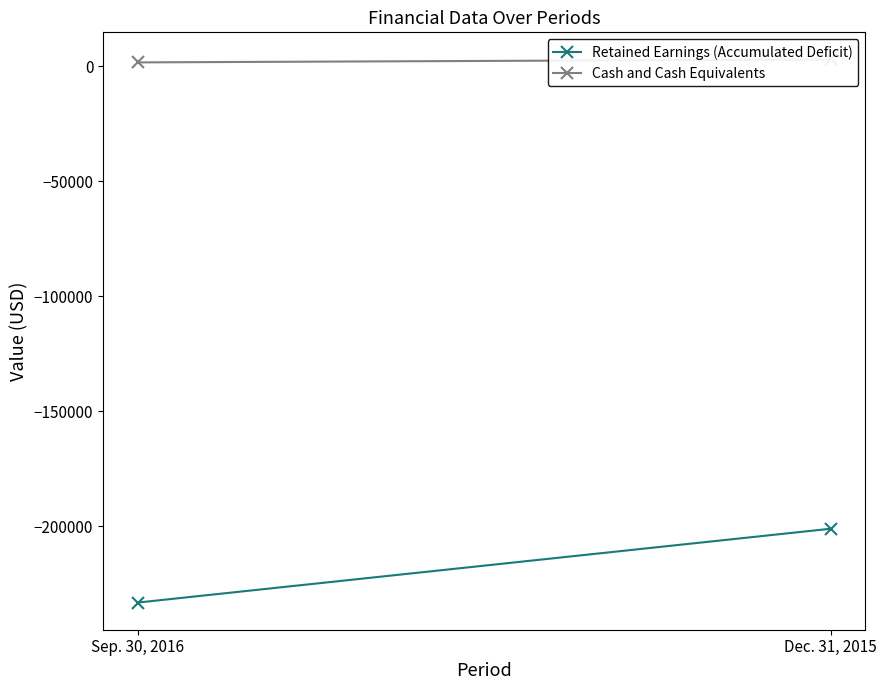

Reading right to left, transcribe all the data shown in this chart.

Retained Earnings (Accumulated Deficit): Dec. 31, 2015=-201053	Sep. 30, 2016=-233166
Cash and Cash Equivalents: Dec. 31, 2015=3038	Sep. 30, 2016=1774